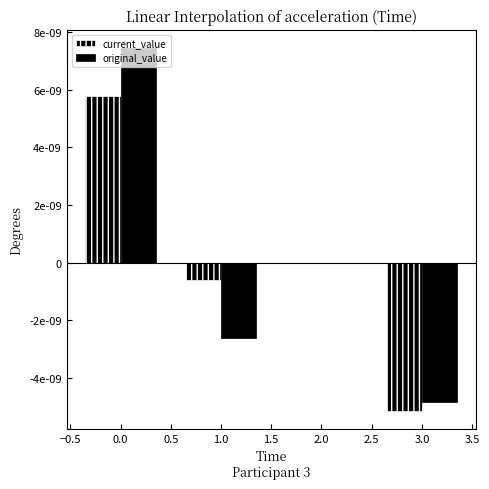

Are the bars horizontal?

No